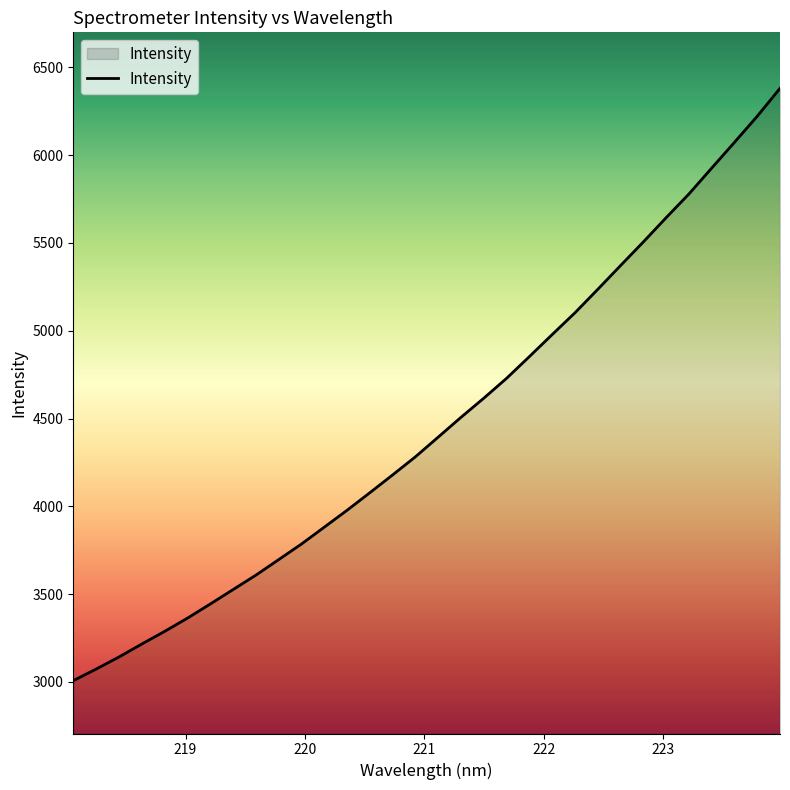

What is the greatest value displayed?

6380.4